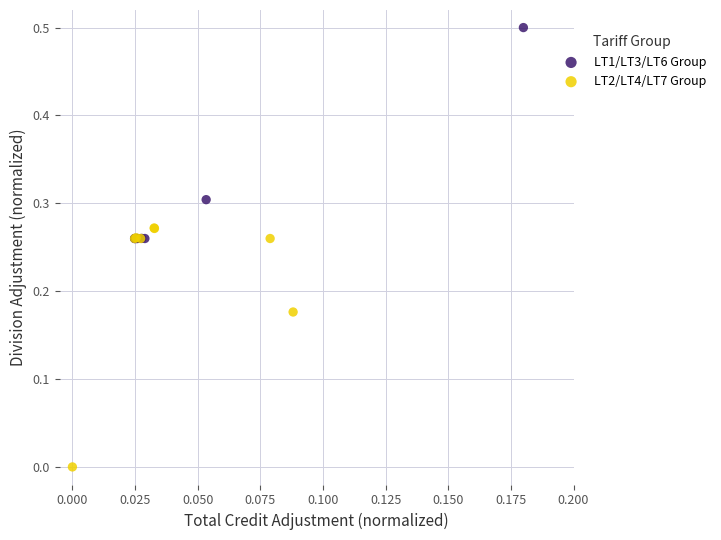

Which series reaches the maximum Y coordinate?

LT1/LT3/LT6 Group